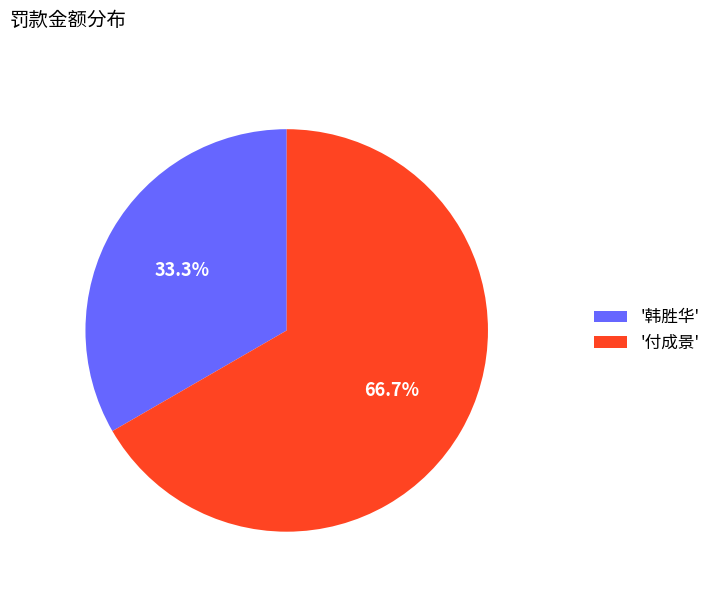

What is the largest slice in the pie chart?

'付成景'